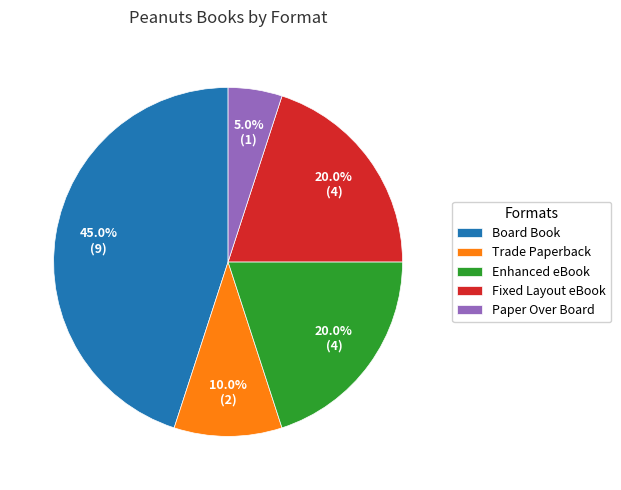

What is the ratio of the value at Board Book to the value at Enhanced eBook?

2.2